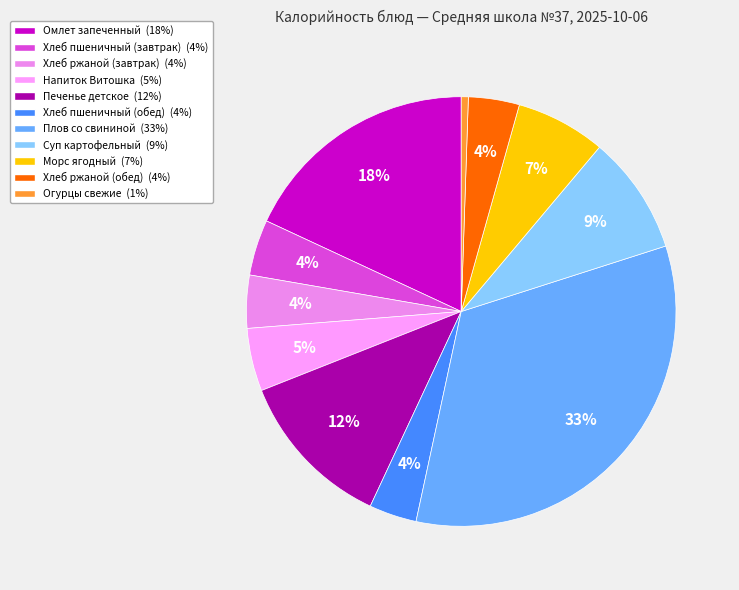

To the nearest percent, what is the difference between the Омлет запеченный and Хлеб пшеничный (завтрак) slice percentages?

14%